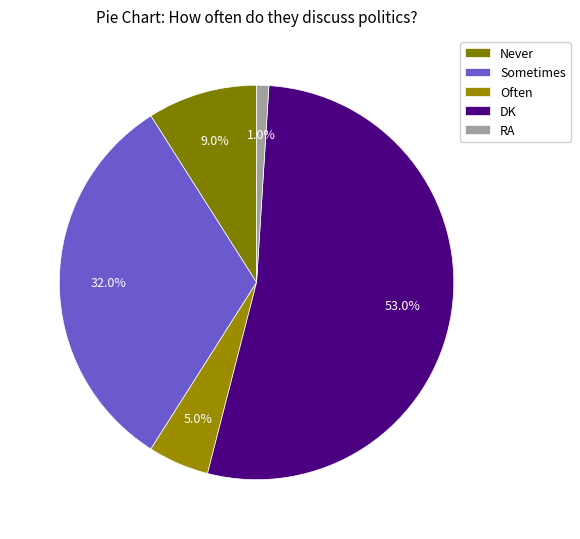

Rank the categories by value from highest to lowest.

DK, Sometimes, Never, Often, RA